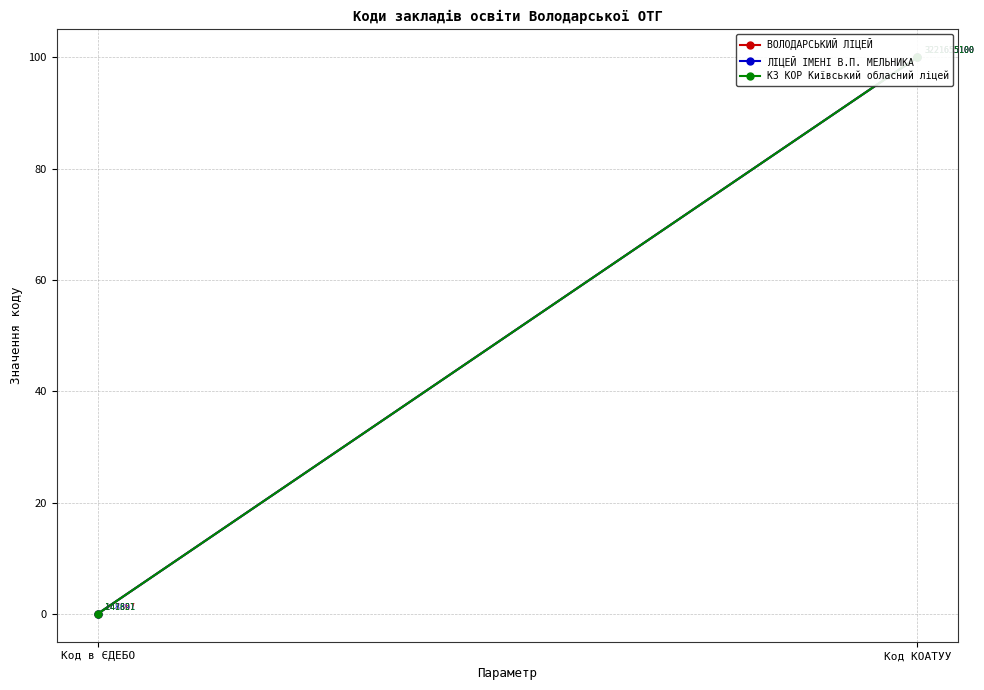

What are all the series names shown in the legend?

ВОЛОДАРСЬКИЙ ЛІЦЕЙ, ЛІЦЕЙ ІМЕНІ В.П. МЕЛЬНИКА, КЗ КОР Київський обласний ліцей